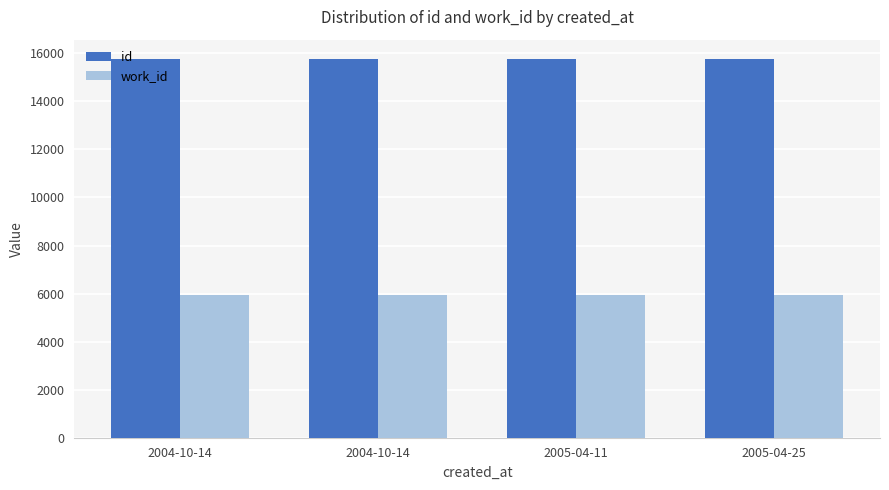

What is the label of the 2nd bar from the left?

2004-10-14